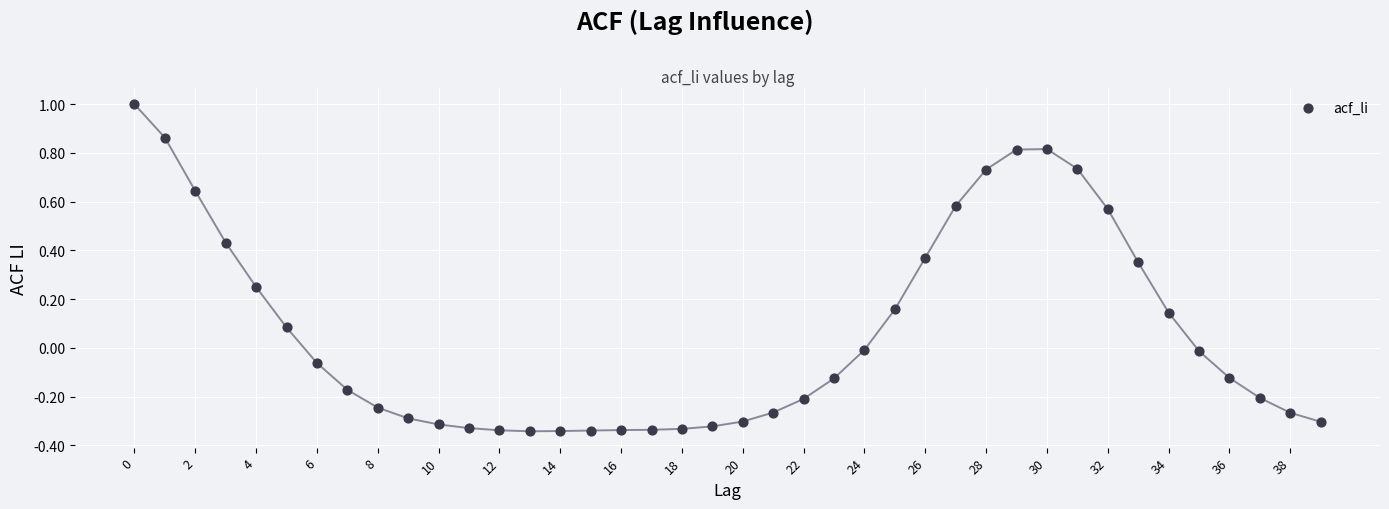

What is the range of Y values (max minus min)?

1.3